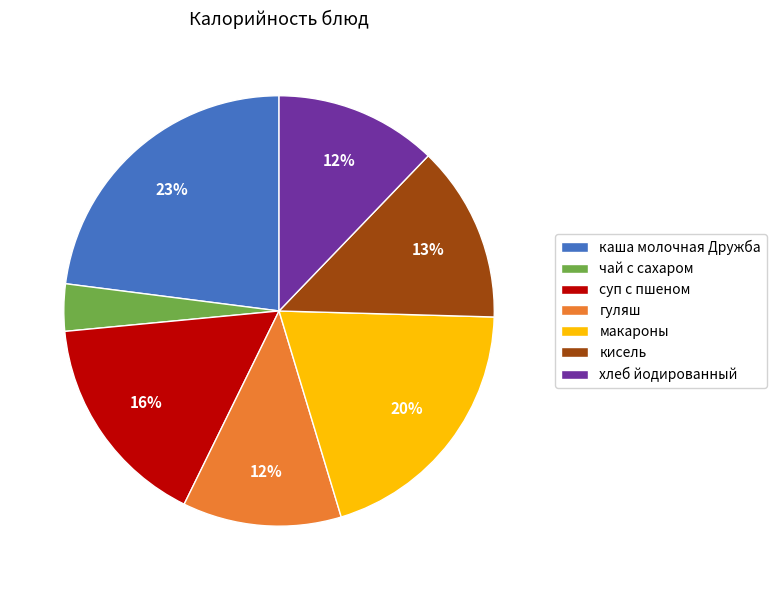

To the nearest percent, what portion does макароны represent?

20%